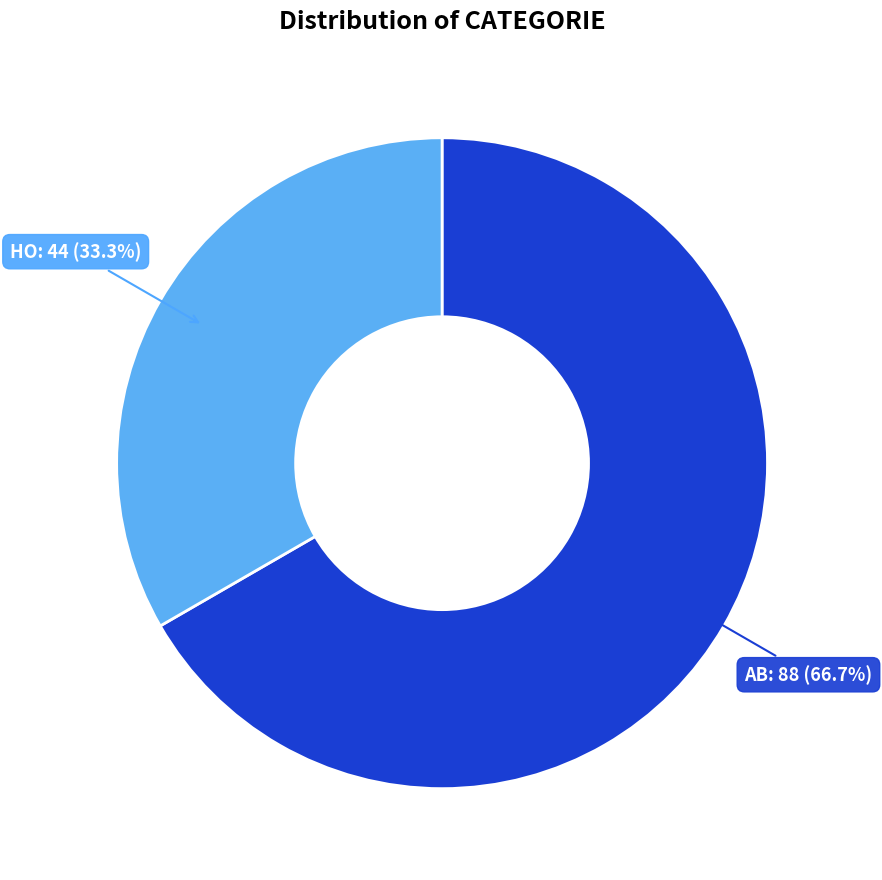

Approximately how many times larger is the value at AB compared to HO?

2.0